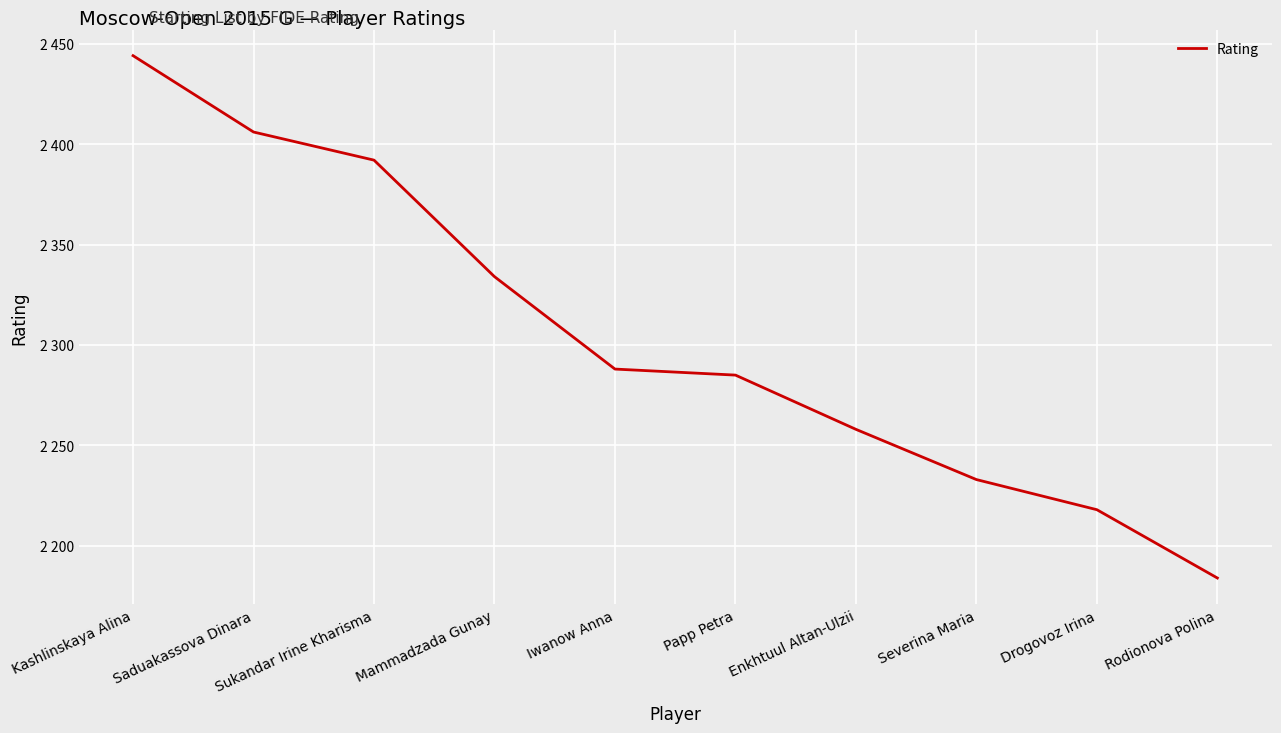

Does the chart display data point markers on the line(s)?

No